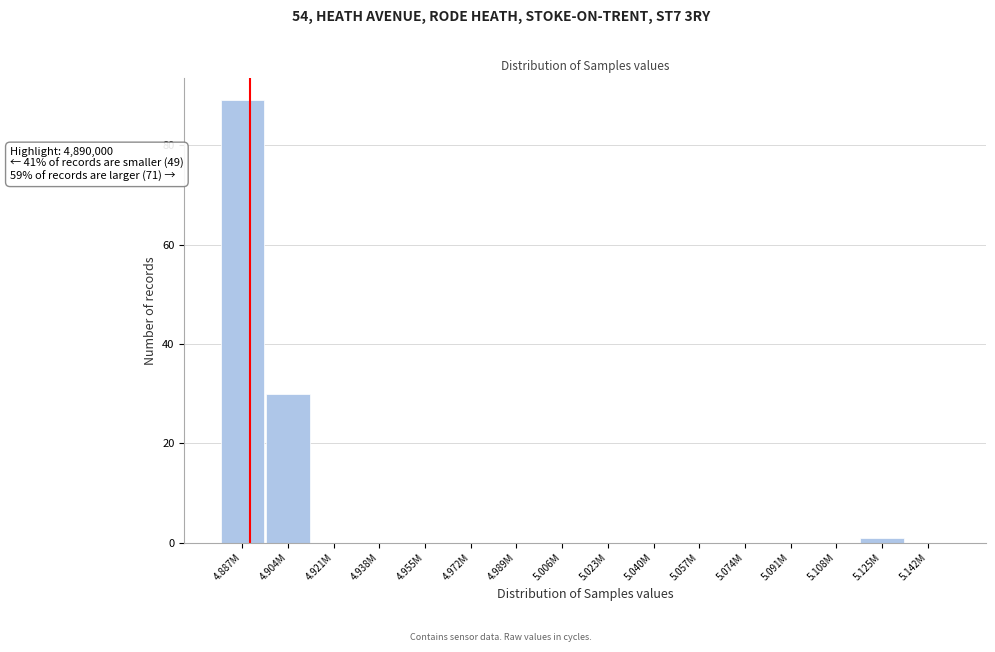

Reading right to left, list all the values displayed in this chart.

5.142M=0	5.125M=1	5.108M=0	5.091M=0	5.074M=0	5.057M=0	5.040M=0	5.023M=0	5.006M=0	4.989M=0	4.972M=0	4.955M=0	4.938M=0	4.921M=0	4.904M=30	4.887M=89